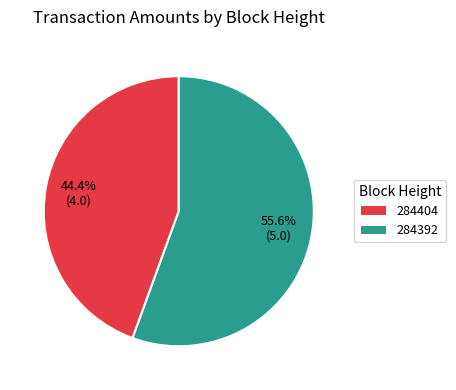

To the nearest percent, what is the average slice percentage?

50%